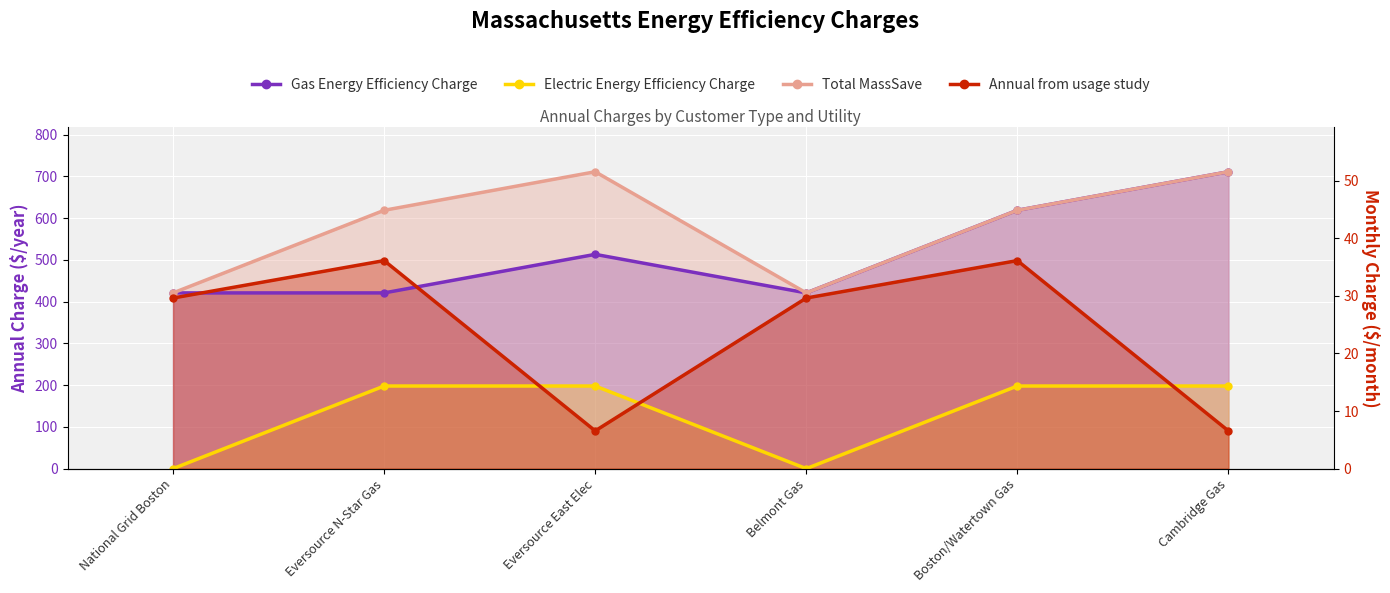

Which series has the largest range (max minus min)?

Annual from usage study